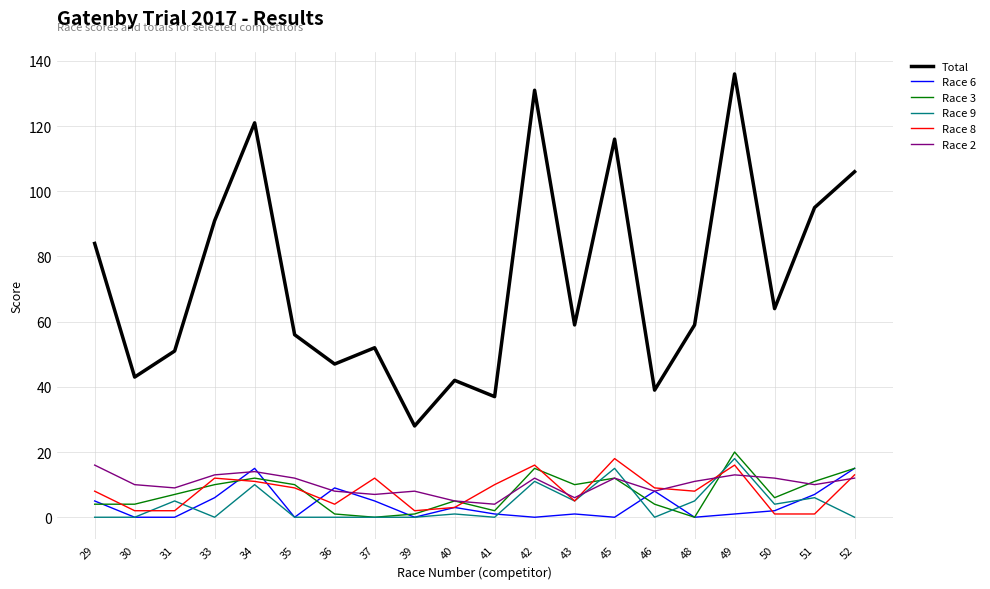

What is the sum of the Race 6 values at 36 and 39?

9